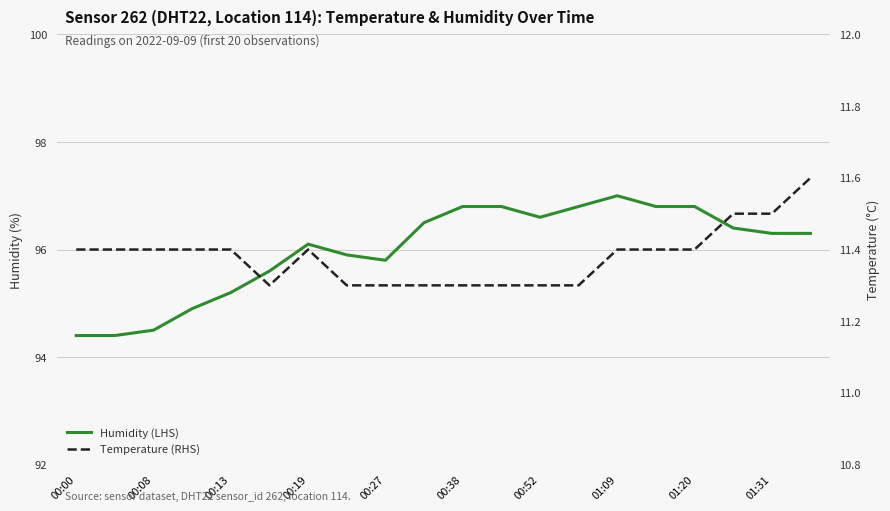

What are all the series names shown in the legend?

Humidity (LHS), Temperature (RHS)